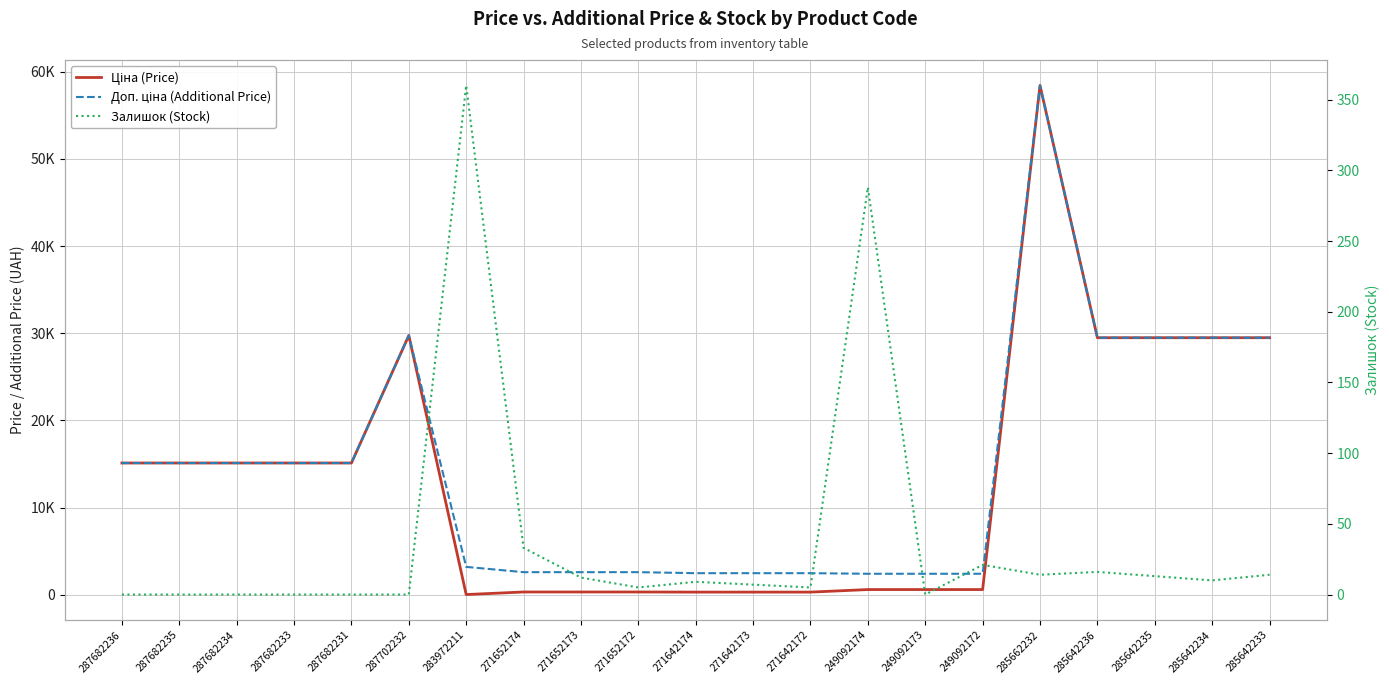

How many interior local peaks does the Доп. ціна (Additional Price) series have?

2